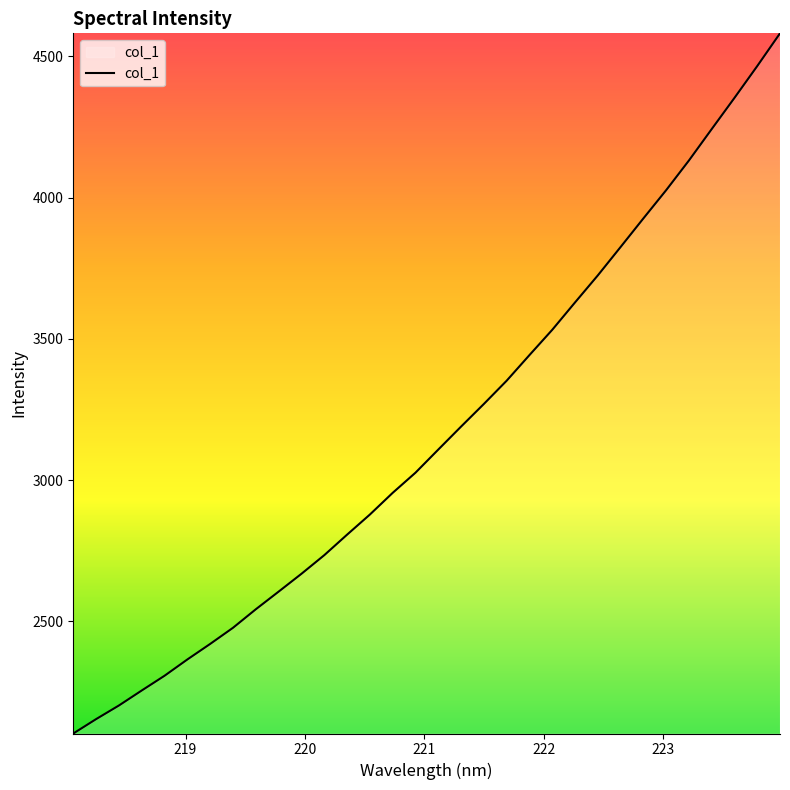

What is the difference between the maximum and minimum values?

2478.8